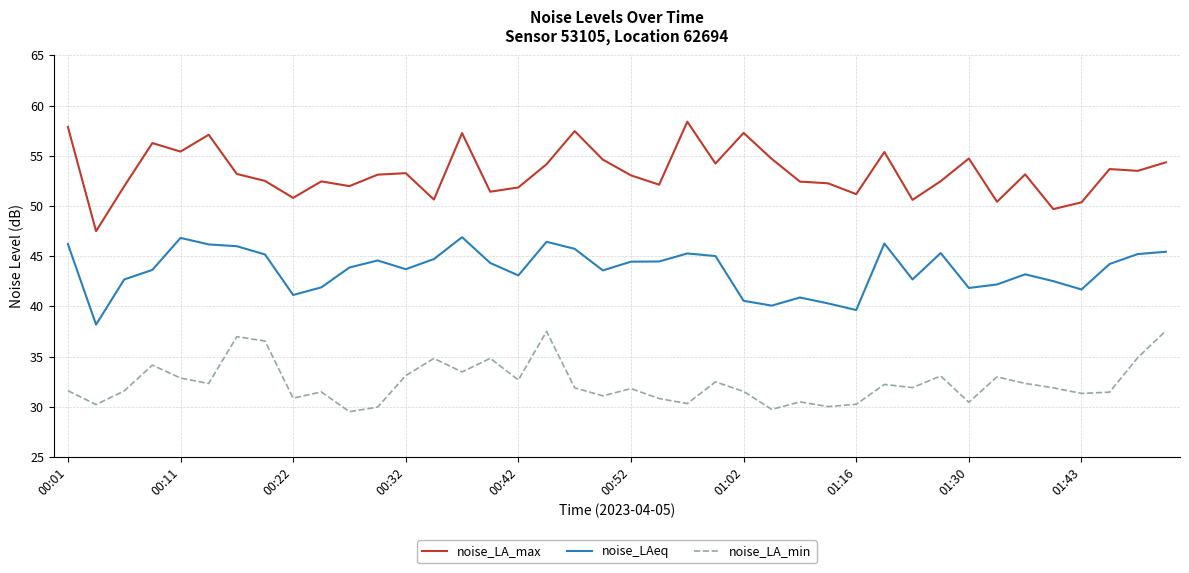

What is the smallest value displayed?

29.5